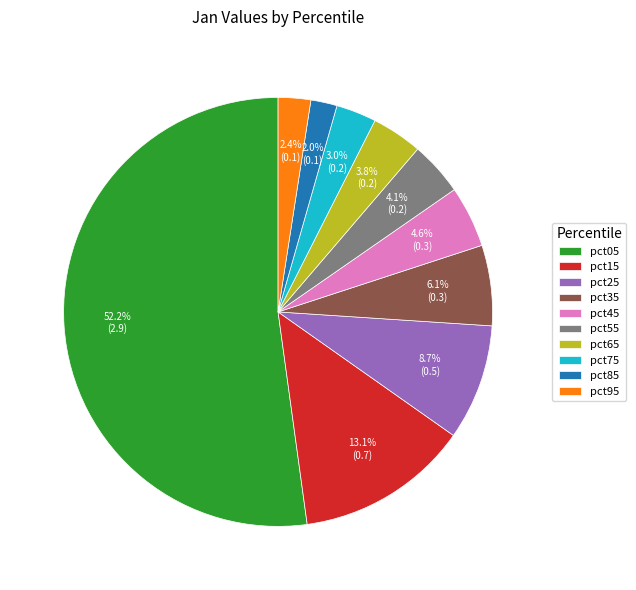

To the nearest percent, what is the difference between the largest and smallest slice percentages?

50%